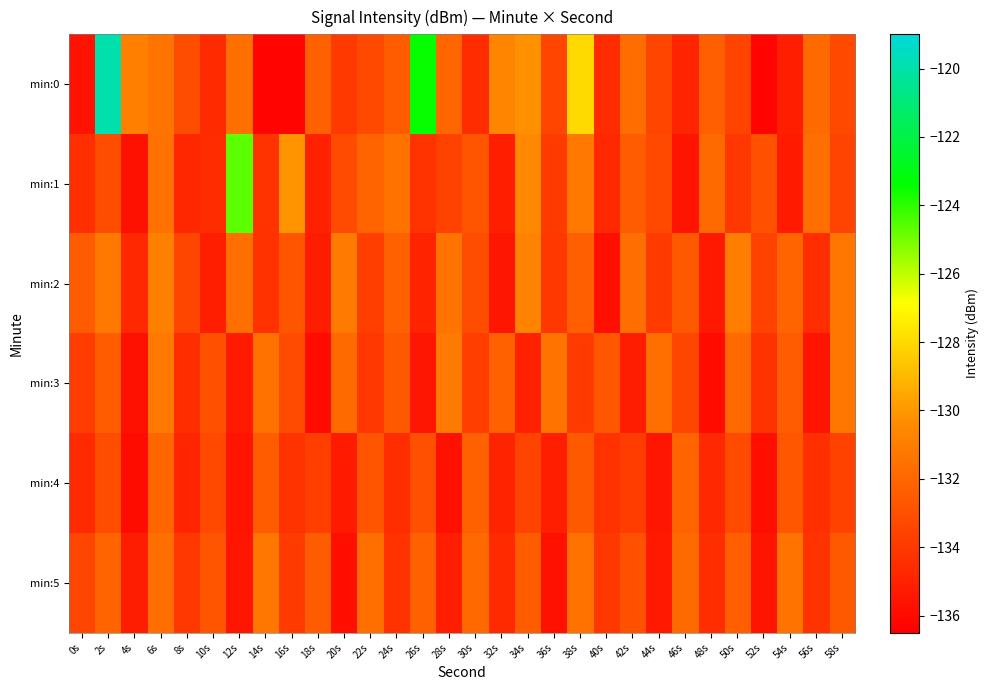

Which series has the widest spread of values?

min:0